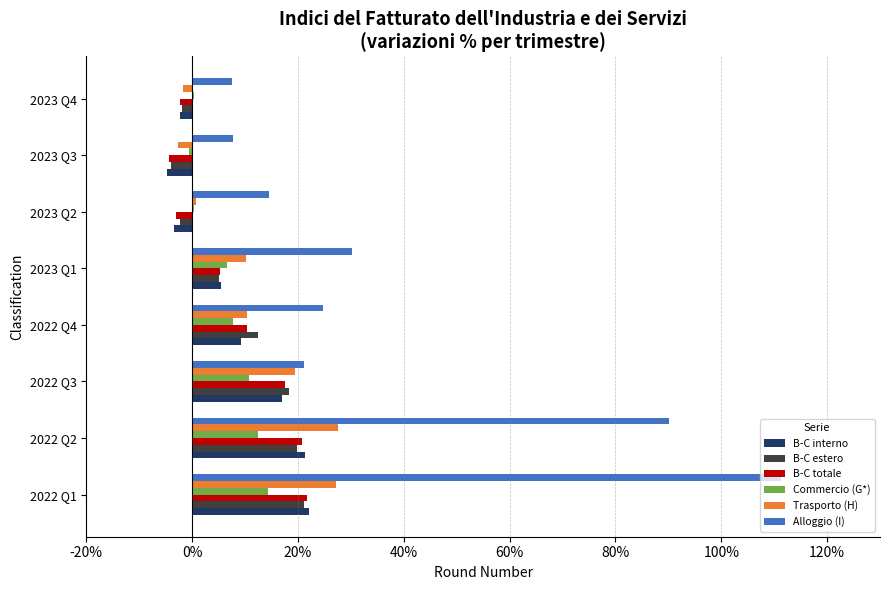

At which category is the sum across all series the highest?

2022 Q1